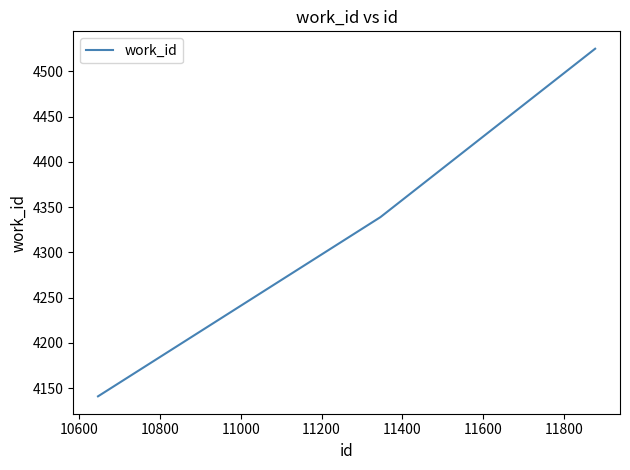

What is the smallest value displayed?

4141